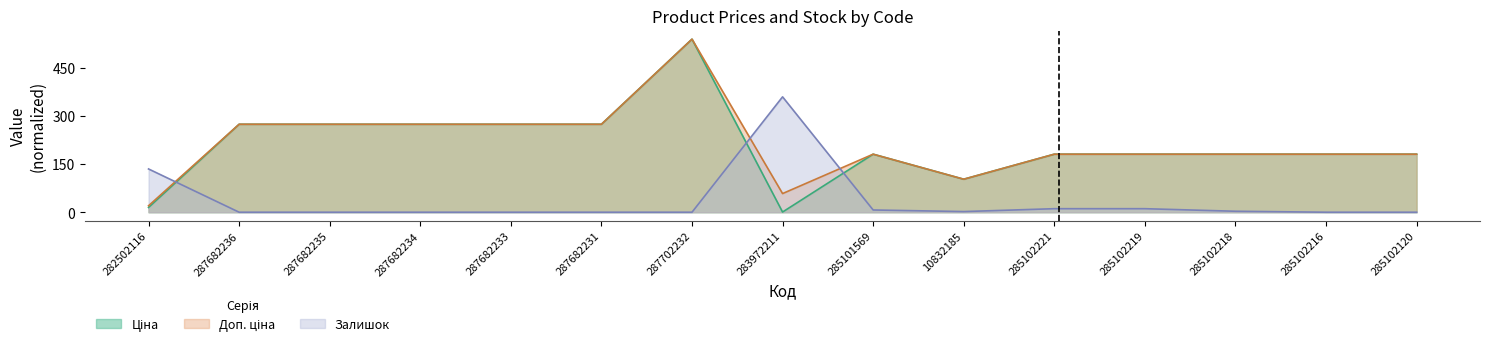

What is the difference between the Залишок values at 287682231 and 285102221?

11.0